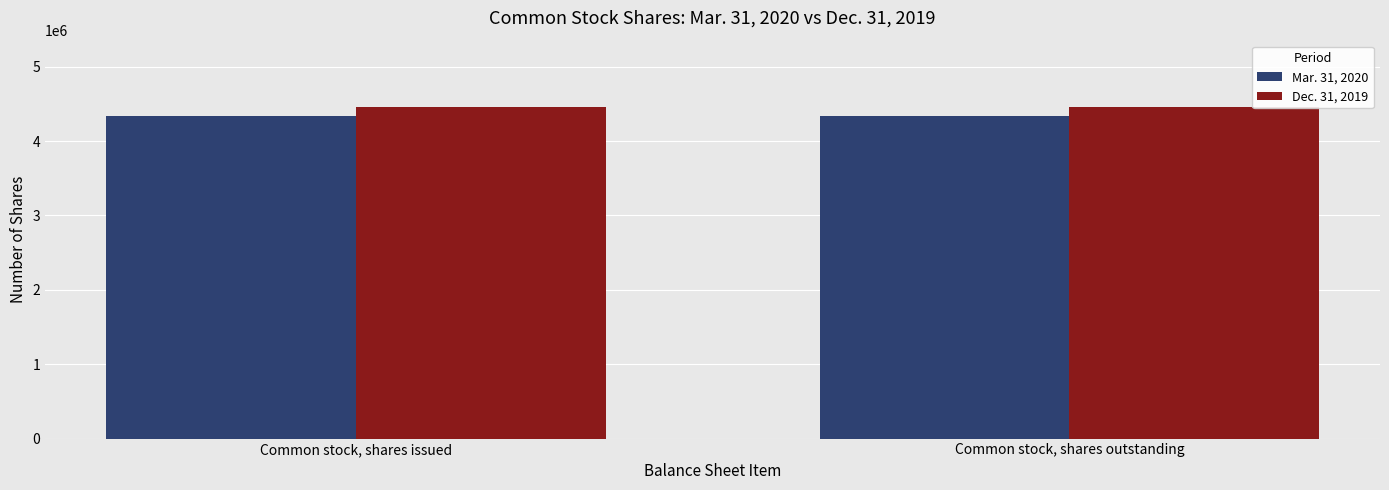

Rank the series by their maximum value, from highest to lowest.

Dec. 31, 2019, Mar. 31, 2020